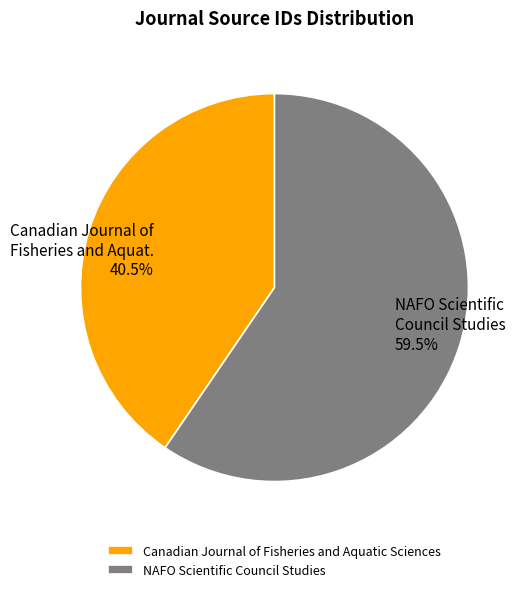

Is there any slice that represents more than half of the pie?

Yes